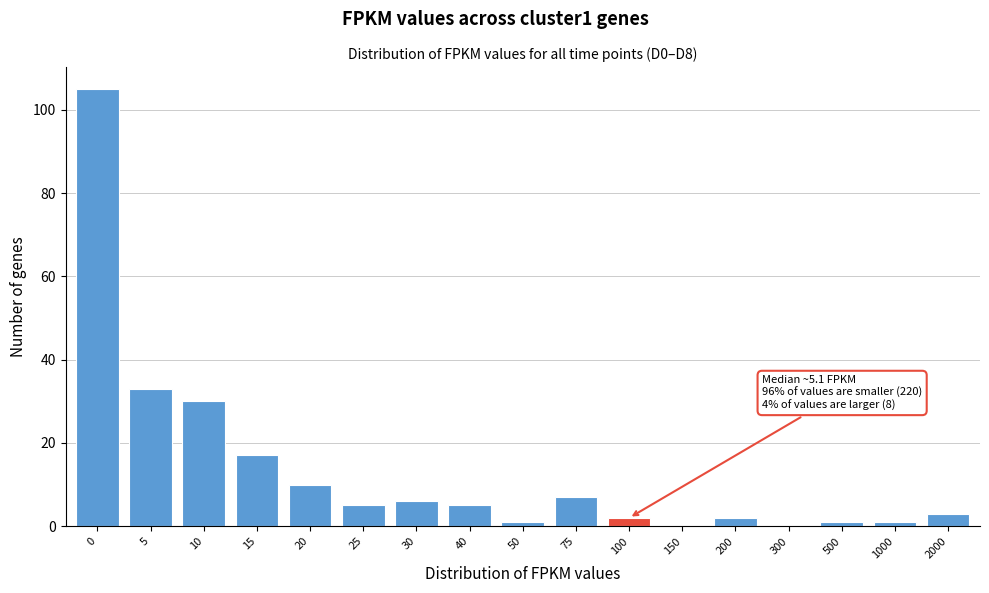

What is the maximum value shown in the chart?

105